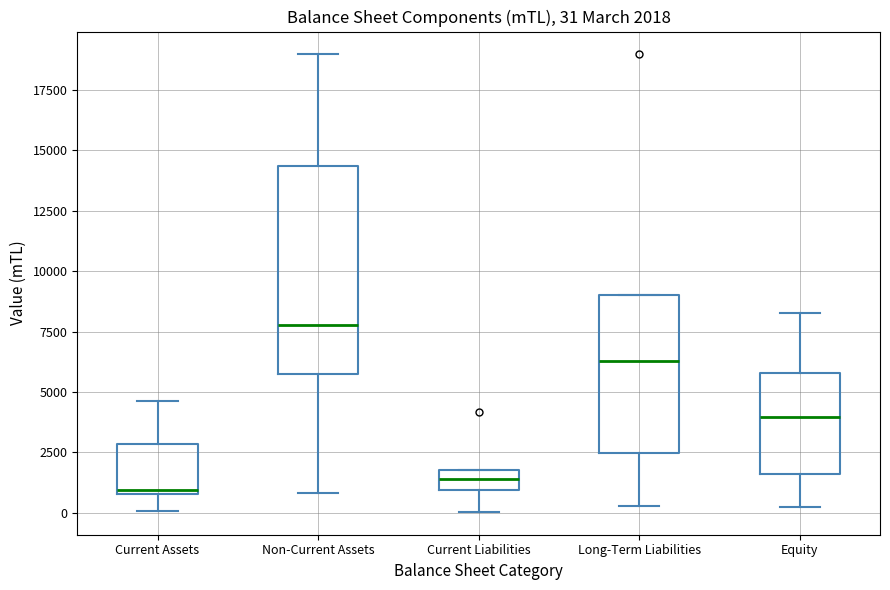

Which box is the tallest, from its lower edge to its upper edge?

Non-Current Assets